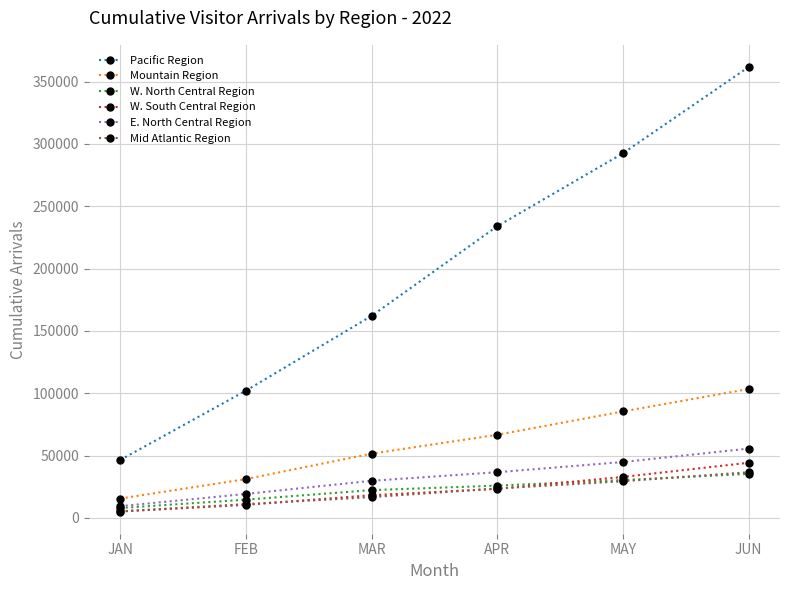

Is it true that Mountain Region equals 30489.8 at MAR?

False